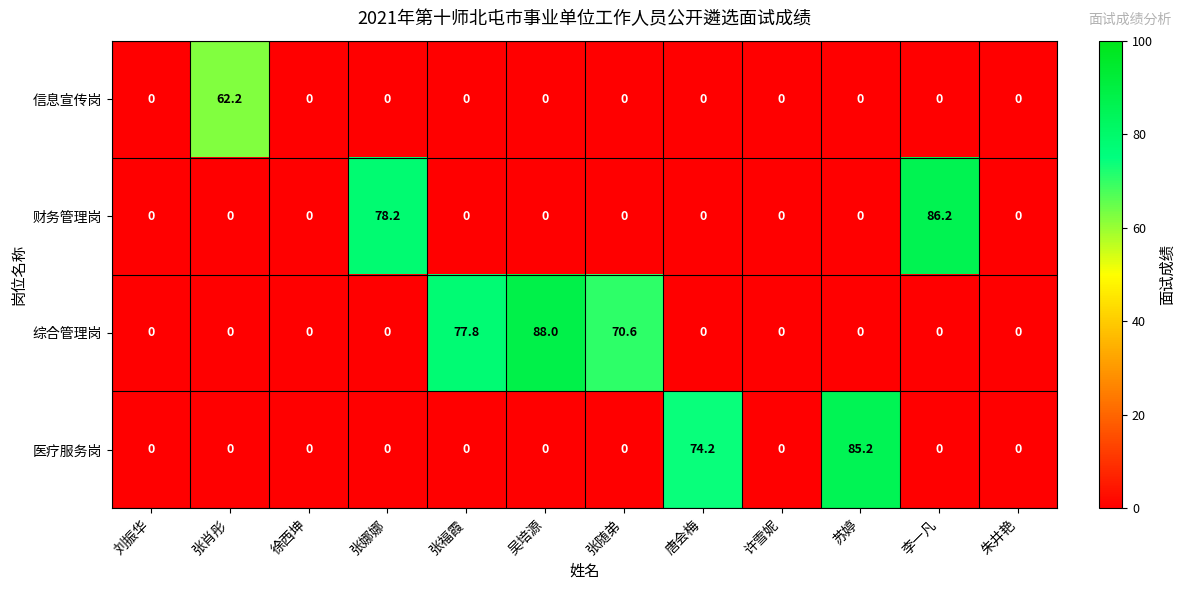

At which label does 医疗服务岗 reach its peak?

苏婷